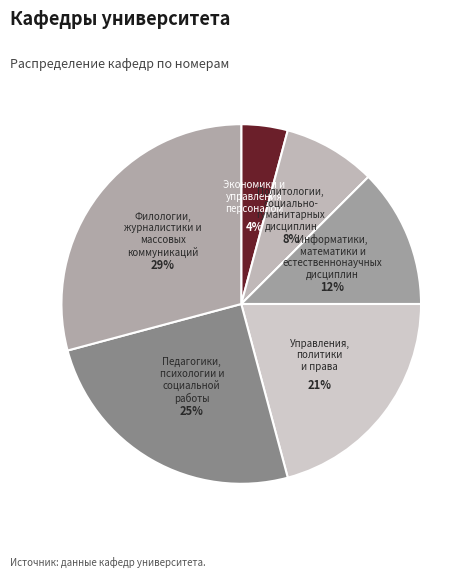

Which slice is the smallest?

Экономики и управления персоналом